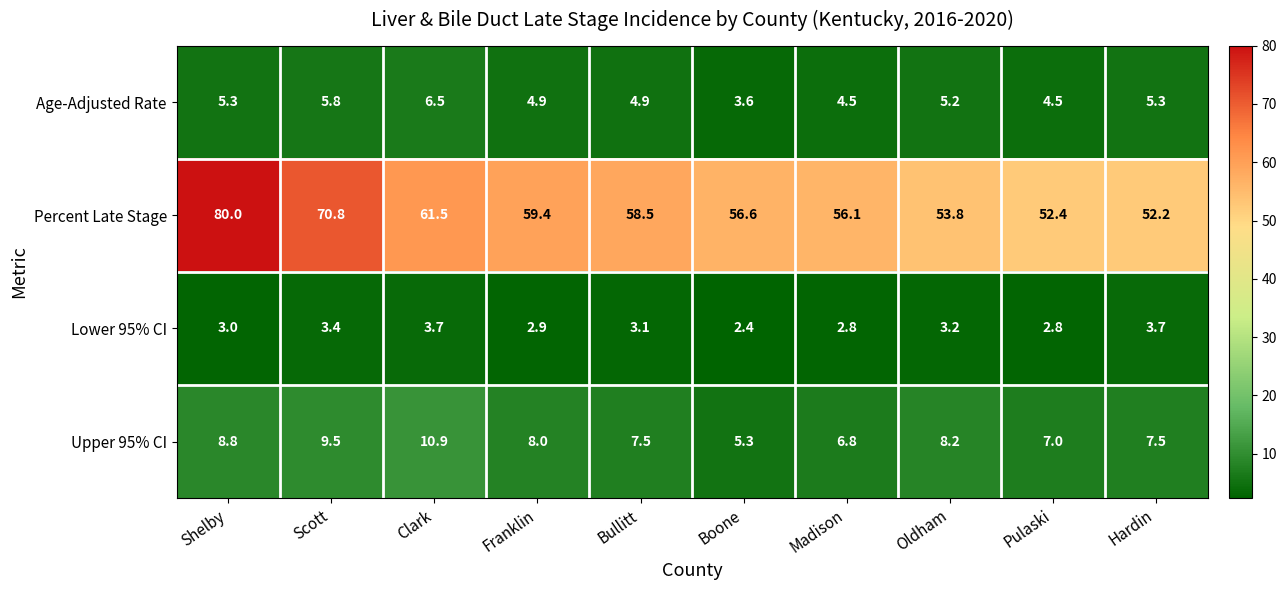

What is the average value of the Percent Late Stage series?

60.1